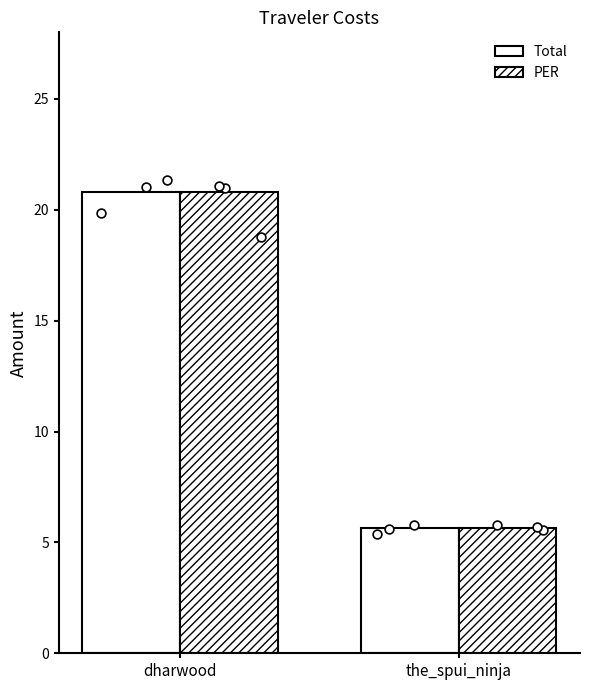

Which series reaches the maximum Y coordinate?

Total